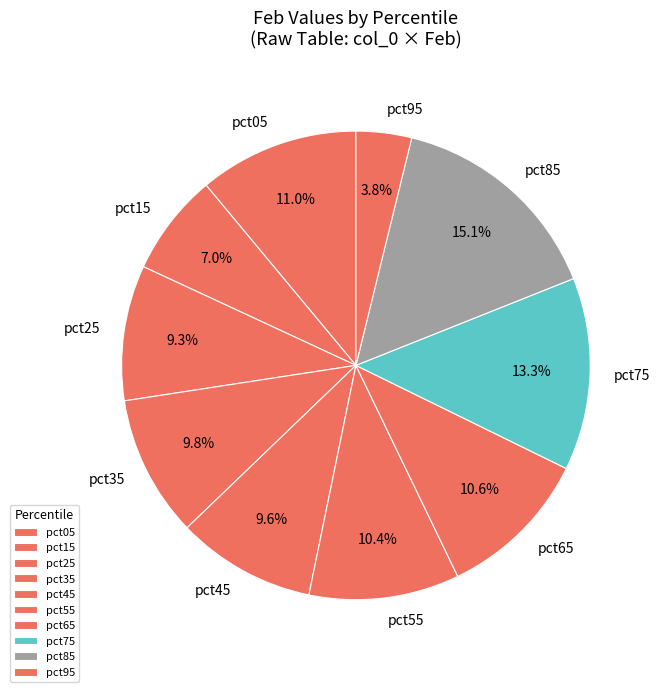

Does pct75 represent more than half of the total?

No